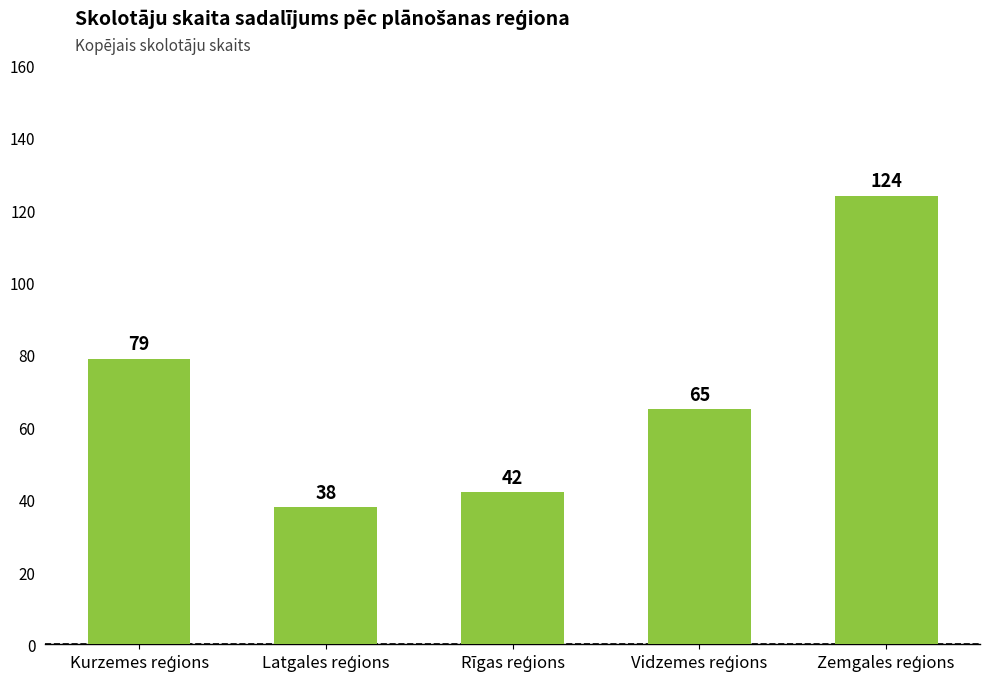

Reading left to right, extract all data points from this chart.

79	38	42	65	124